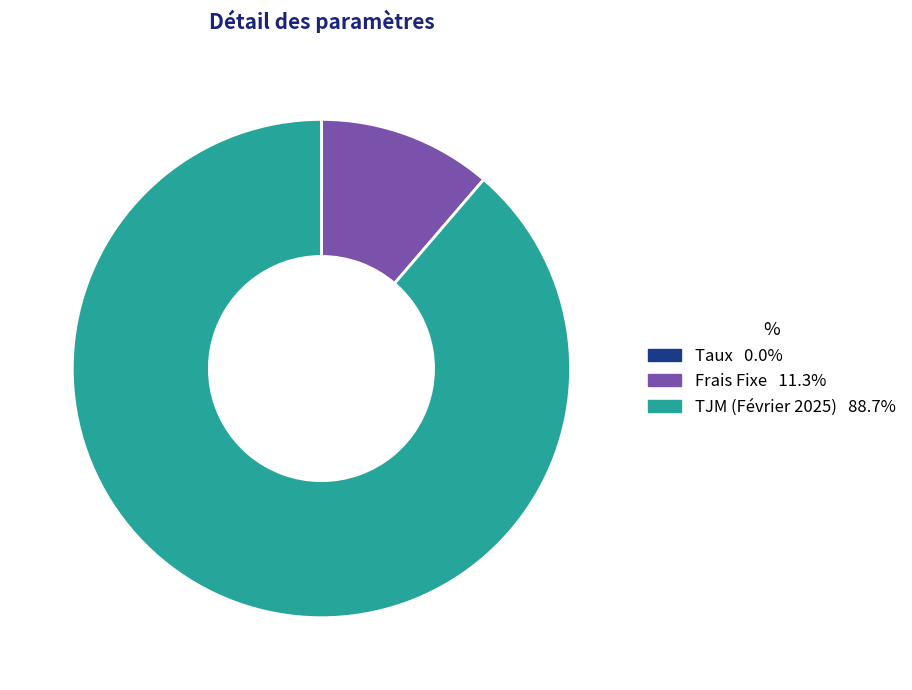

Which category has the biggest portion of the pie?

TJM (Février 2025)